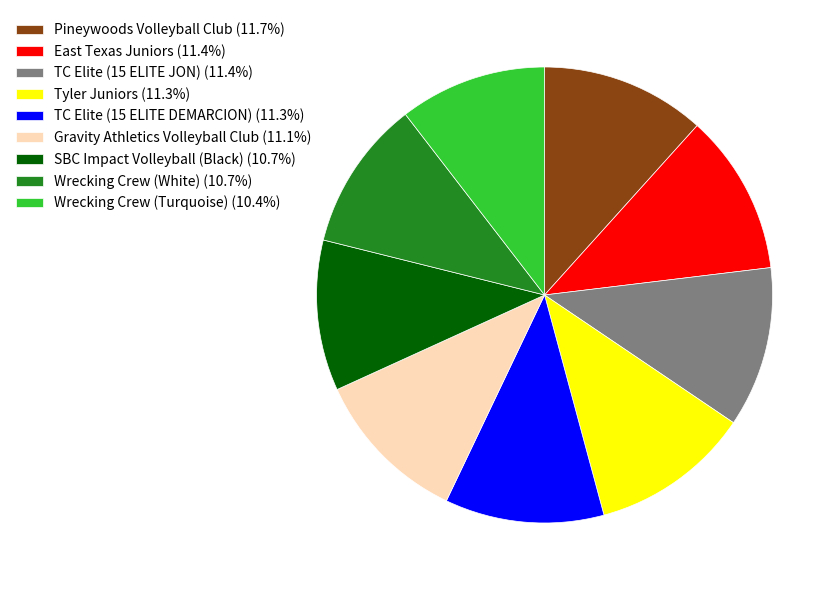

True or false: East Texas Juniors accounts for 1% of the total.

False